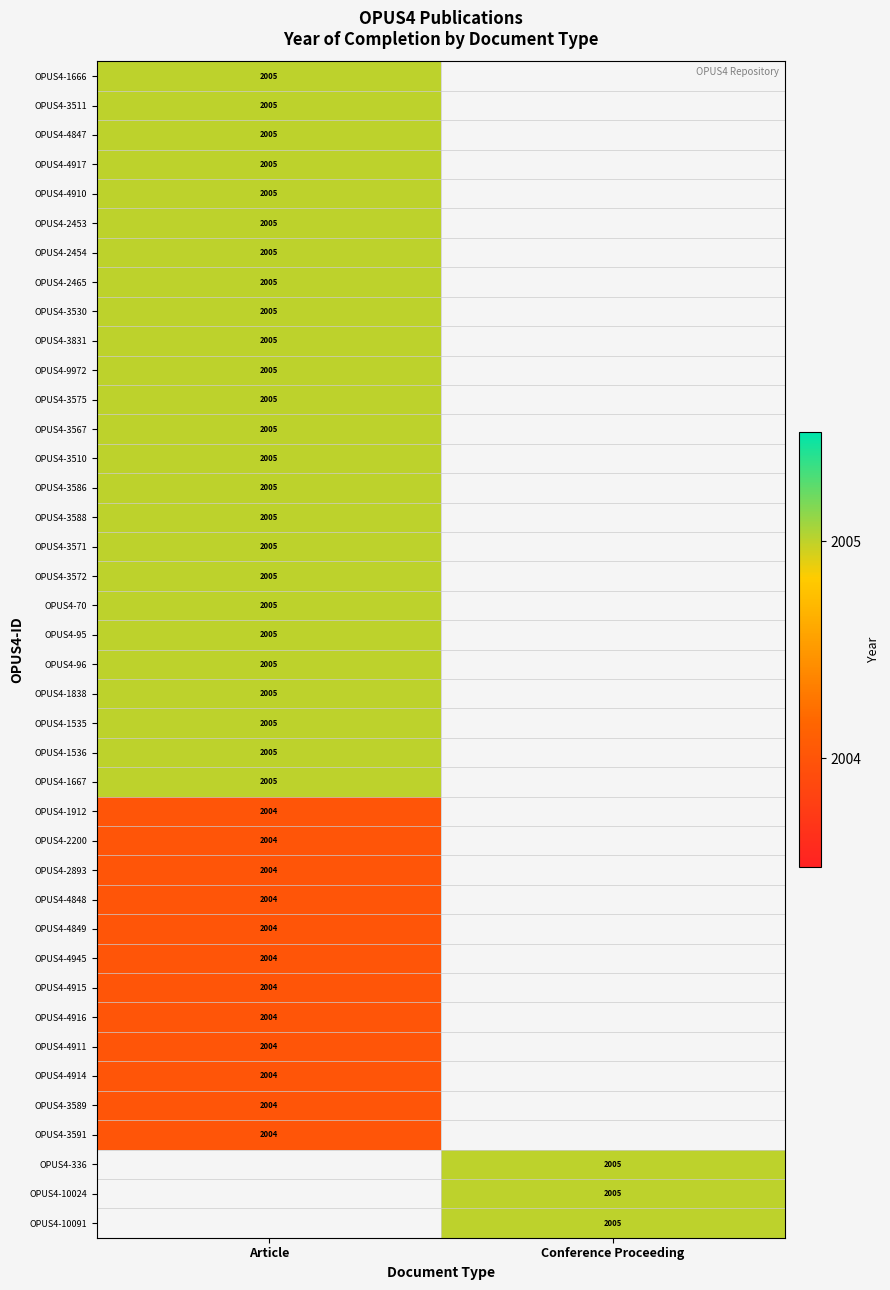

The OPUS4-2200 series shows 2832 at Article. True or false?

False